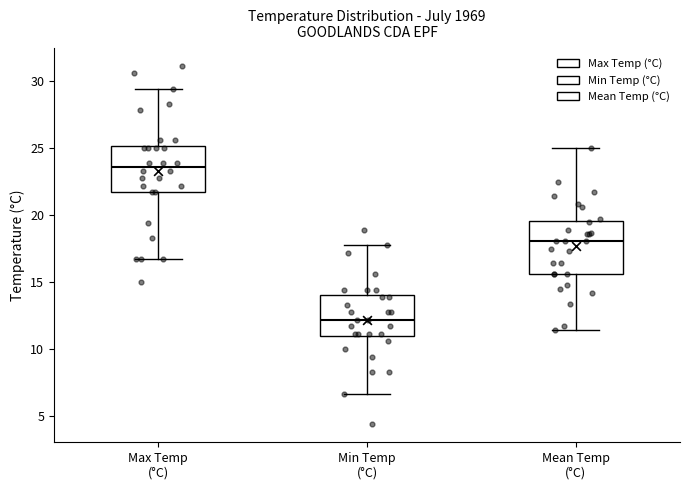

Which box is the tallest, from its lower edge to its upper edge?

Mean Temp (°C)